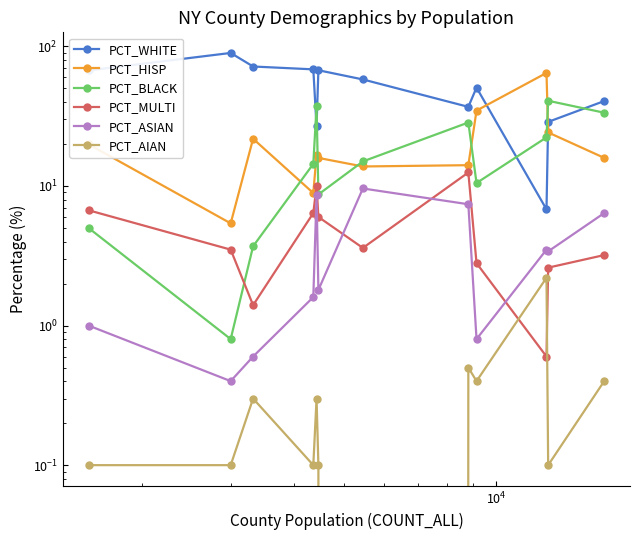

What are all the series names shown in the legend?

PCT_WHITE, PCT_HISP, PCT_BLACK, PCT_MULTI, PCT_ASIAN, PCT_AIAN